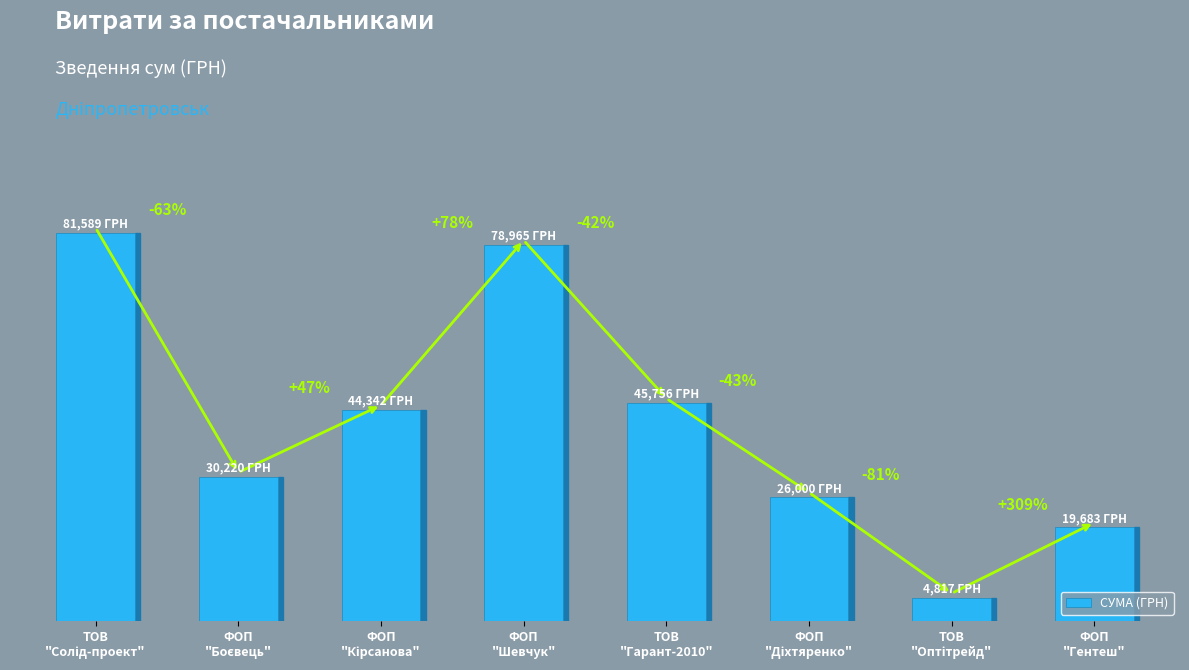

Are the bars horizontal?

No